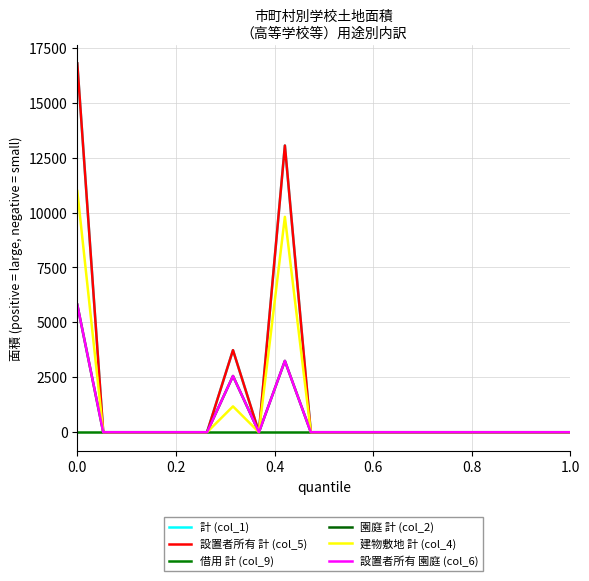

What is the difference between the maximum and second lowest values in the 園庭 計 (col_2) series?

5808